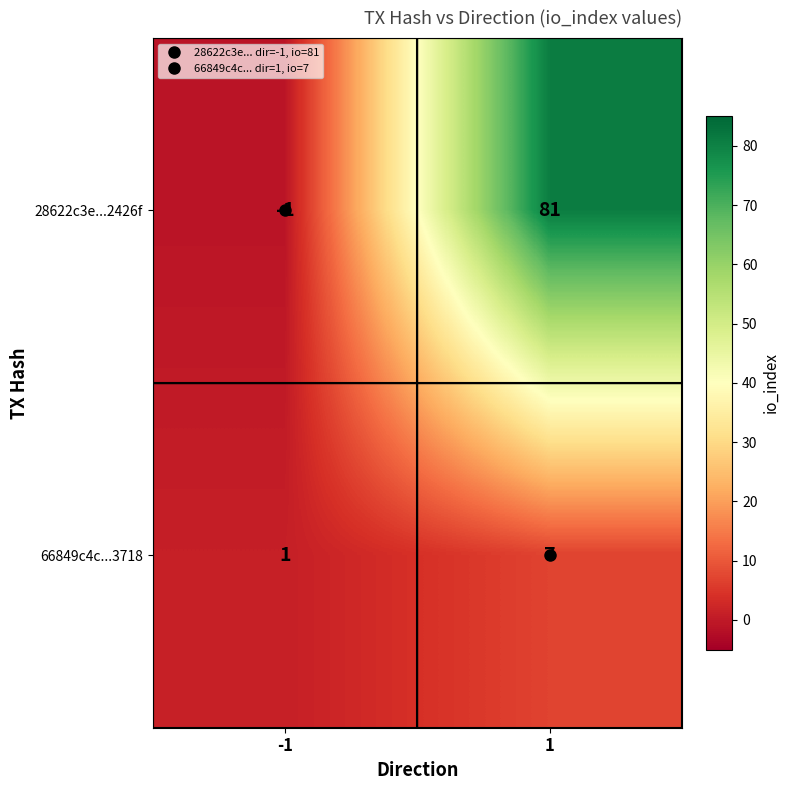

Read the 66849c4c...3718 value at 1.

7